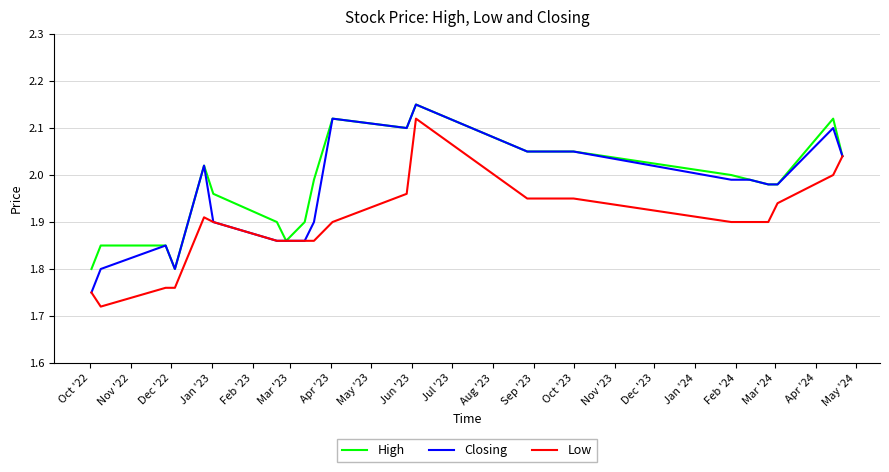

Rank the series by their average value, from highest to lowest.

High, Closing, Low